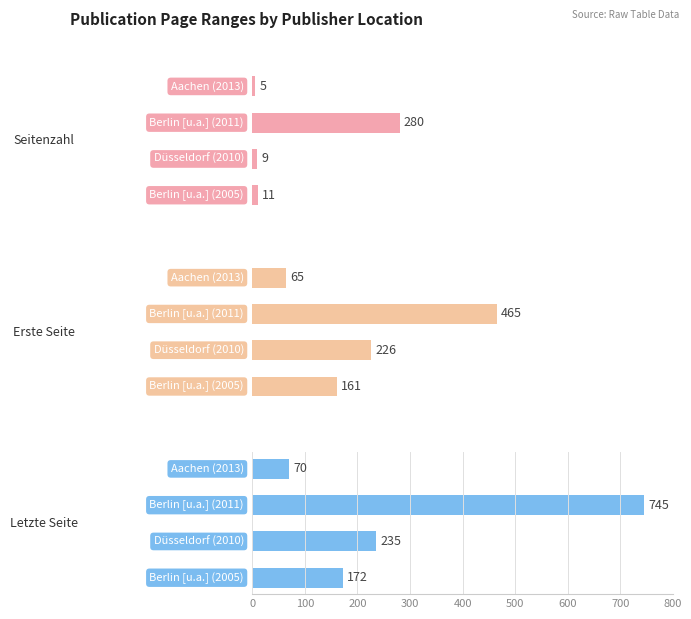

What is the difference between the second highest and second lowest values in the Seitenzahl series?

2